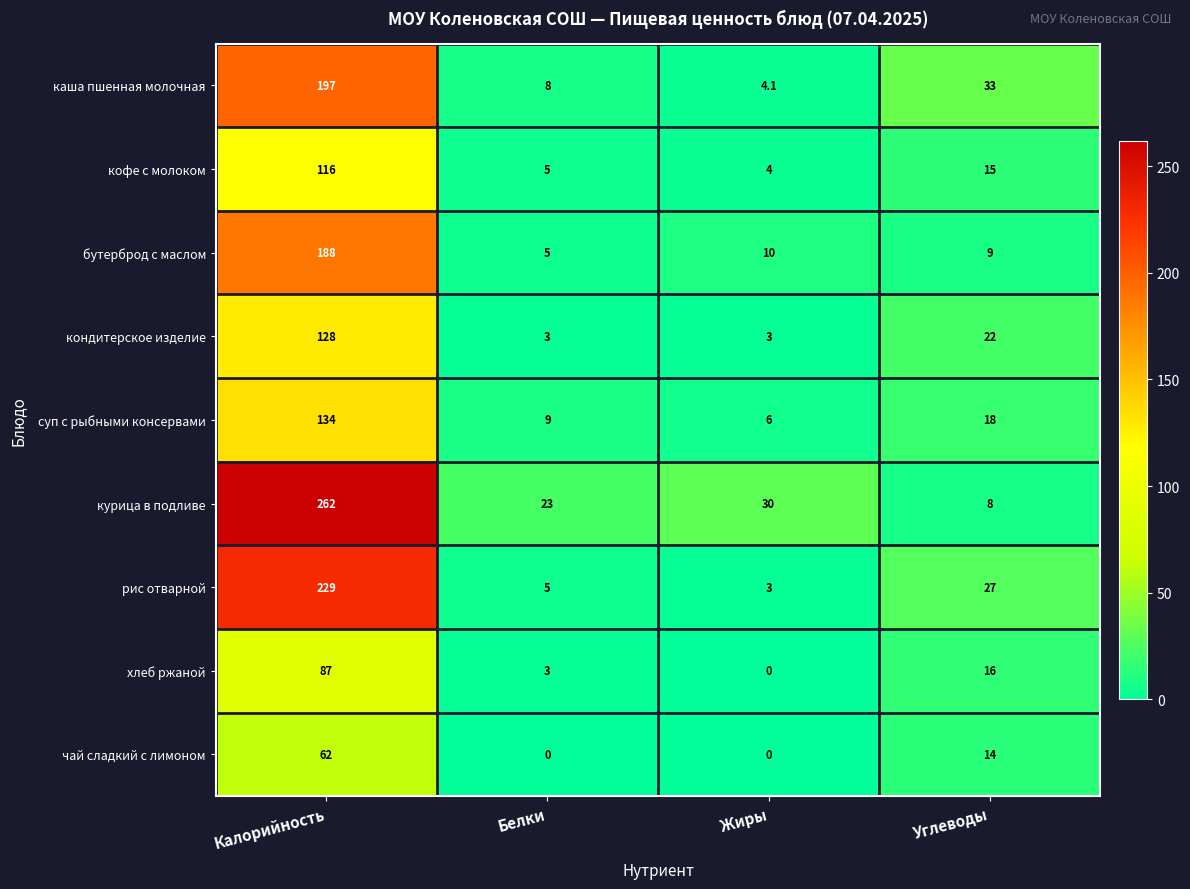

Read the кондитерское изделие value at Калорийность.

128.0